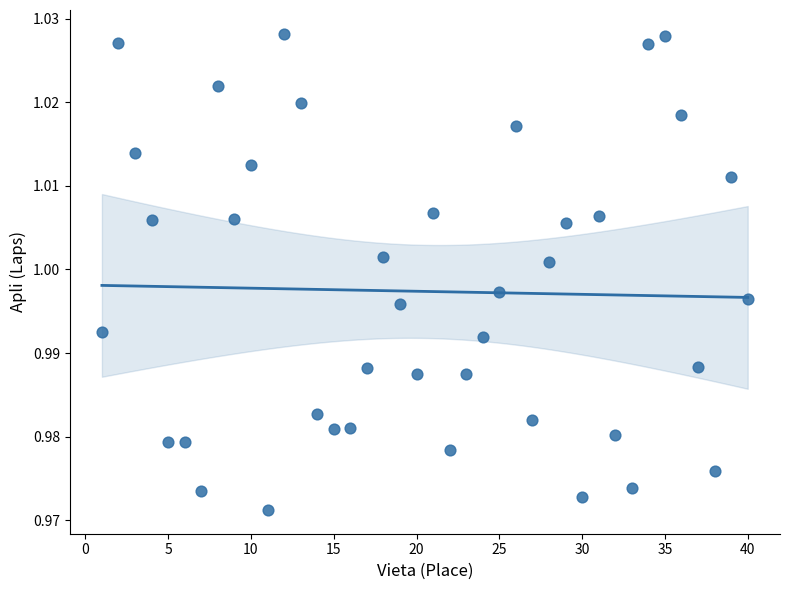

What is the range of X values (max minus min)?

39.0